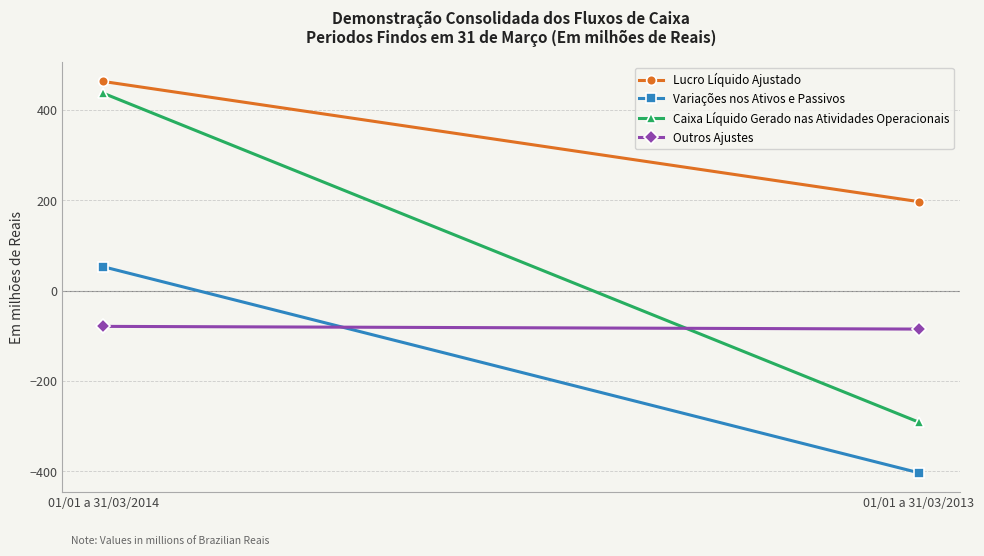

Is the value of Variações nos Ativos e Passivos at 01/01 a 31/03/2013 greater than the value of Caixa Líquido Gerado nas Atividades Operacionais at 01/01 a 31/03/2013?

No